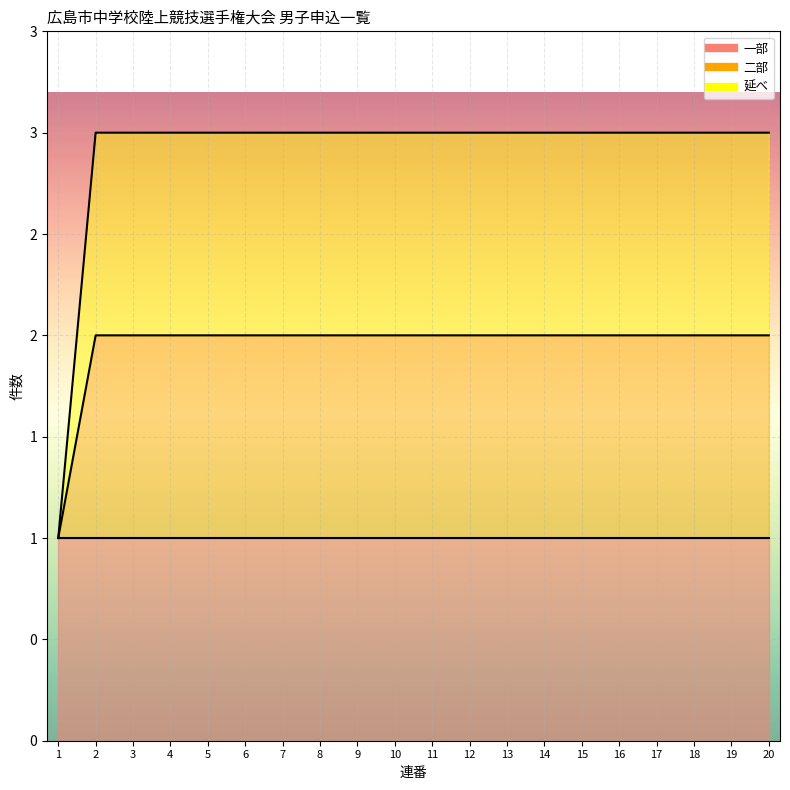

List the series in order of their peak value, lowest first.

一部_line, 二部_line, 延べ_line